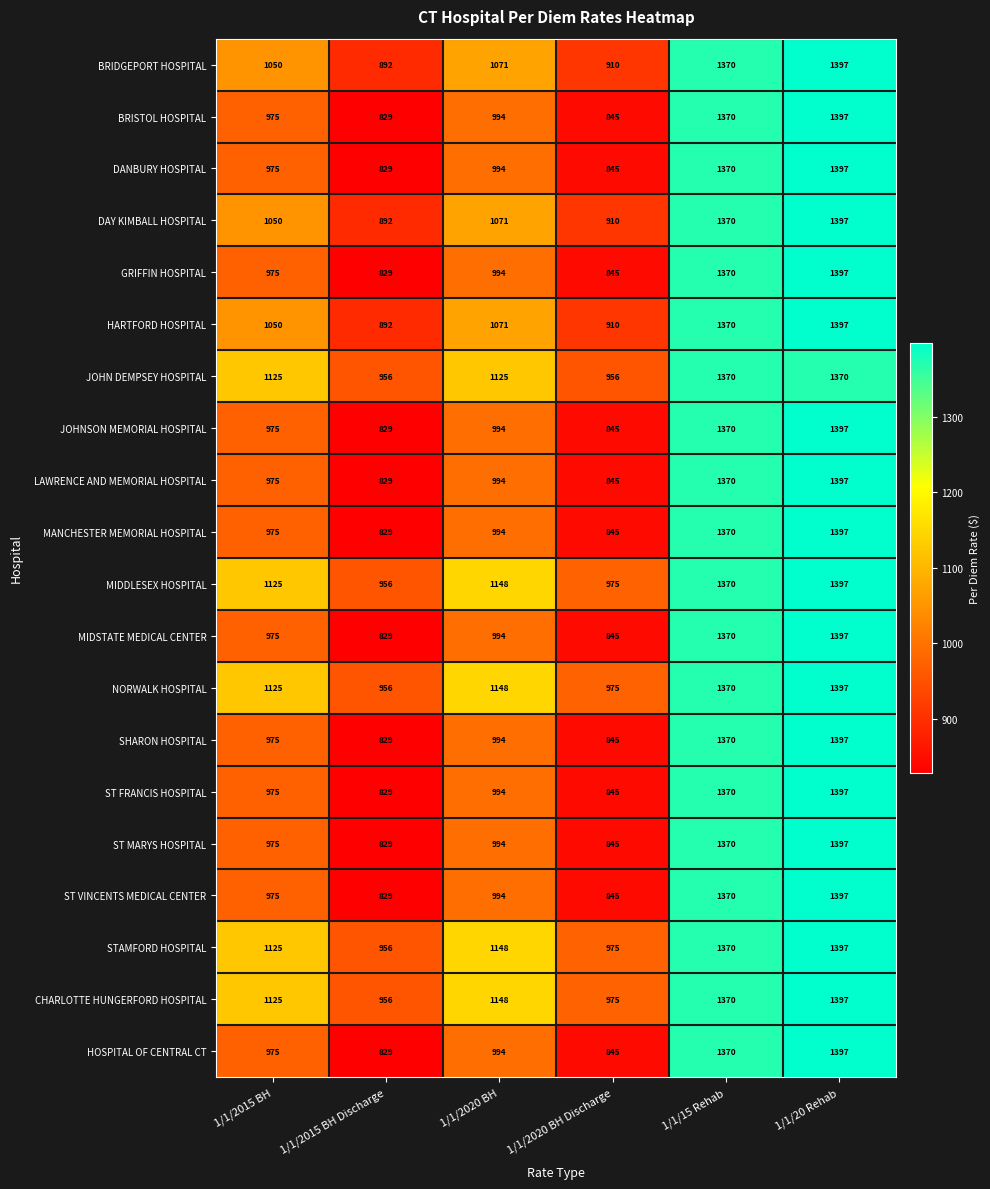

List the labels in order of ST FRANCIS HOSPITAL value, largest first.

1/1/20 Rehab, 1/1/15 Rehab, 1/1/2020 BH, 1/1/2015 BH, 1/1/2020 BH Discharge, 1/1/2015 BH Discharge